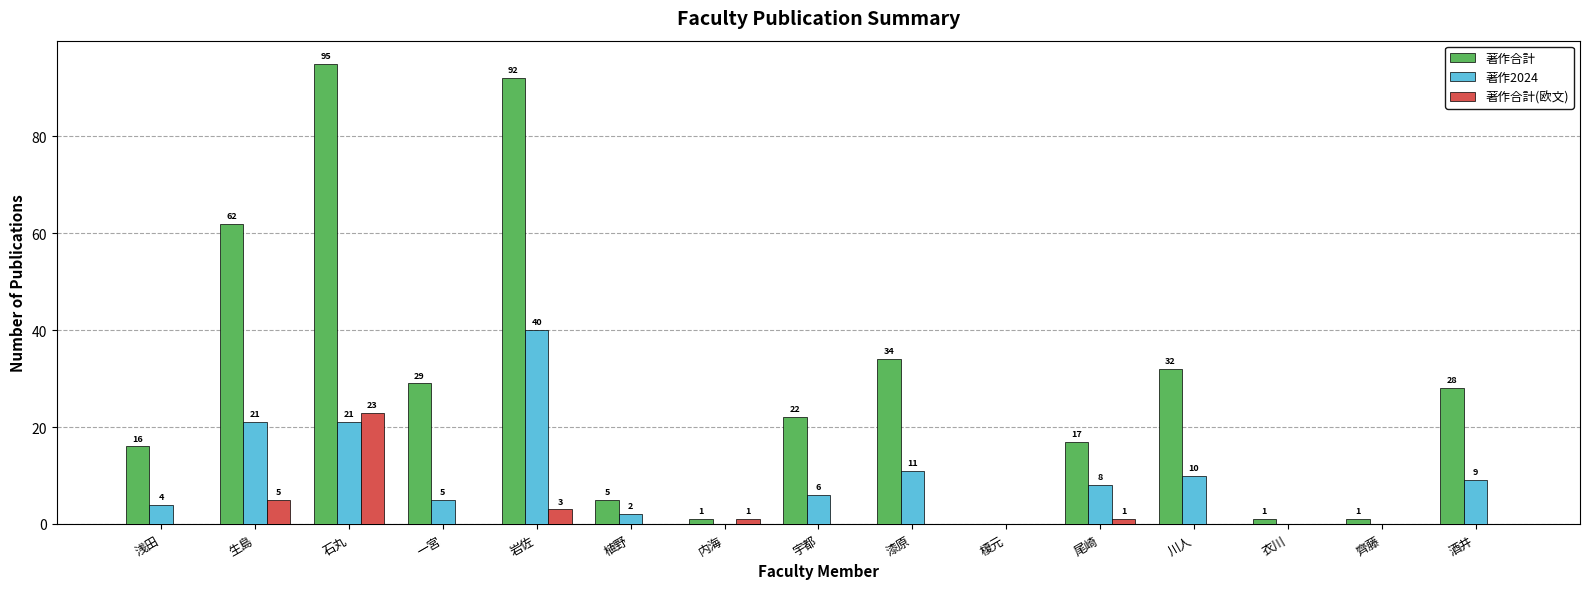

How many positive values does the 著作合計 series have?

14